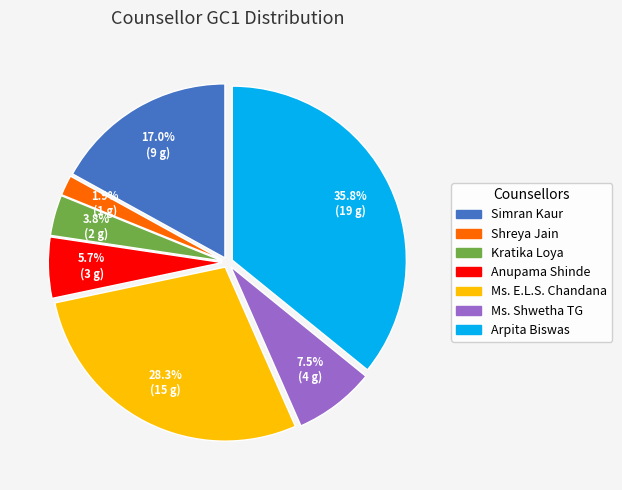

What is the ratio of the value at Shreya Jain to the value at Kratika Loya?

0.5